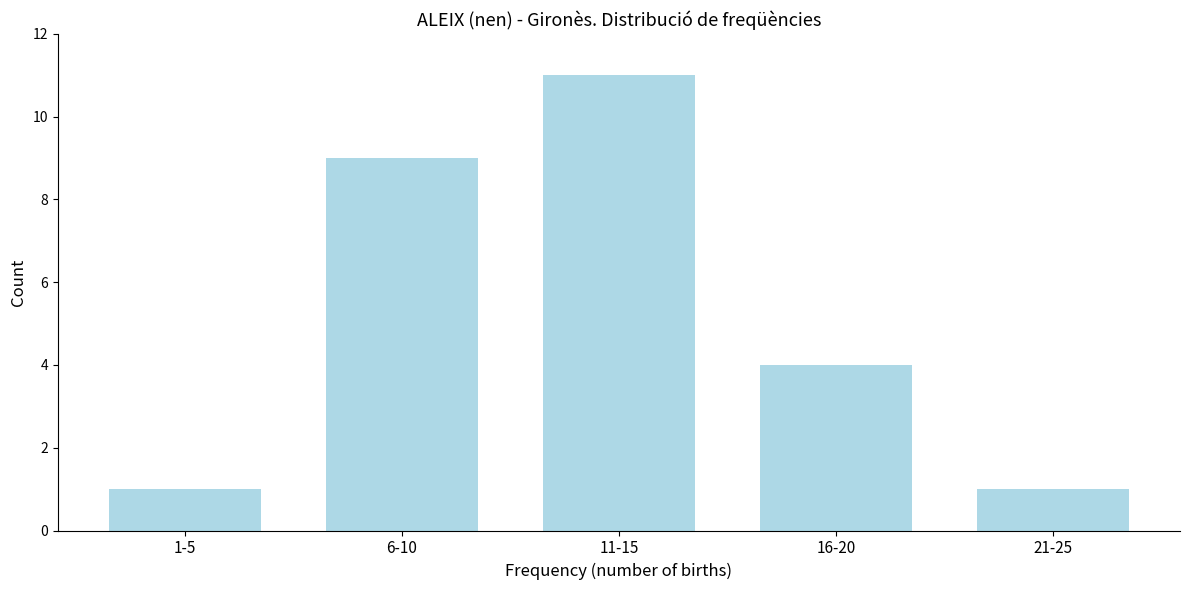

Reading left to right, list all the values displayed in this chart.

1	9	11	4	1